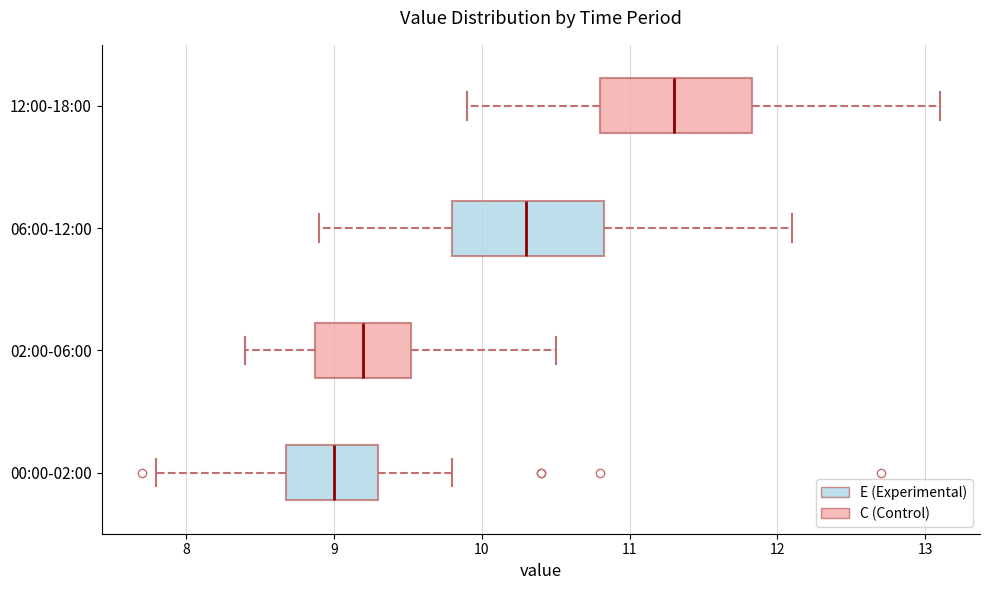

Reading bottom to top, transcribe this box plot: for each box, give where its median line is, the range the box spans, and where its two whiskers end, as read against the x-axis. The values are not printed on the chart, so give them approximately, as read against the axis.

00:00-02:00: median 9.0, box 8.7 to 9.3, whiskers 7.8 to 9.8
02:00-06:00: median 9.2, box 8.9 to 9.5, whiskers 8.4 to 10.5
06:00-12:00: median 10.3, box 9.8 to 10.8, whiskers 8.9 to 12.1
12:00-18:00: median 11.3, box 10.8 to 11.8, whiskers 9.9 to 13.1